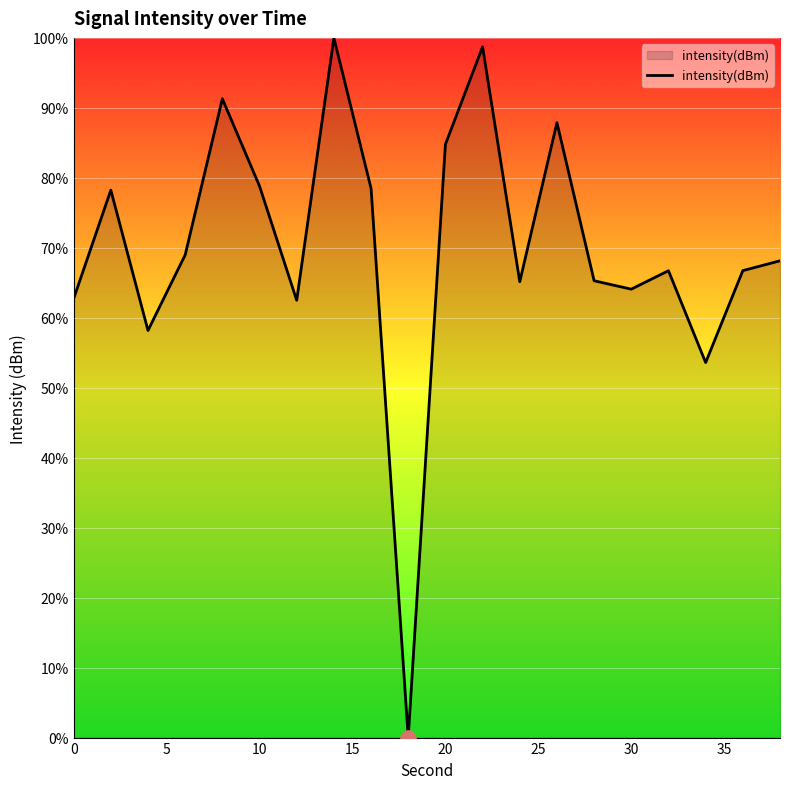

What is the difference between the maximum and minimum values?

100.0